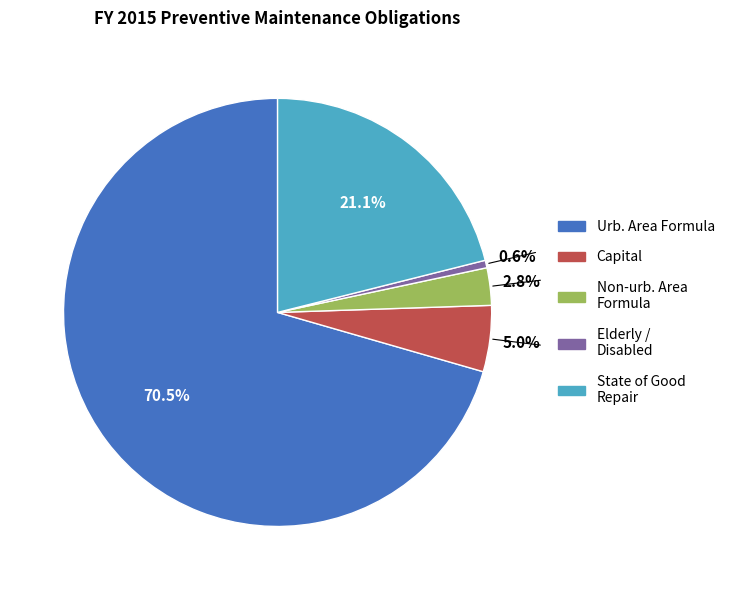

Is there a majority slice in this chart?

Yes